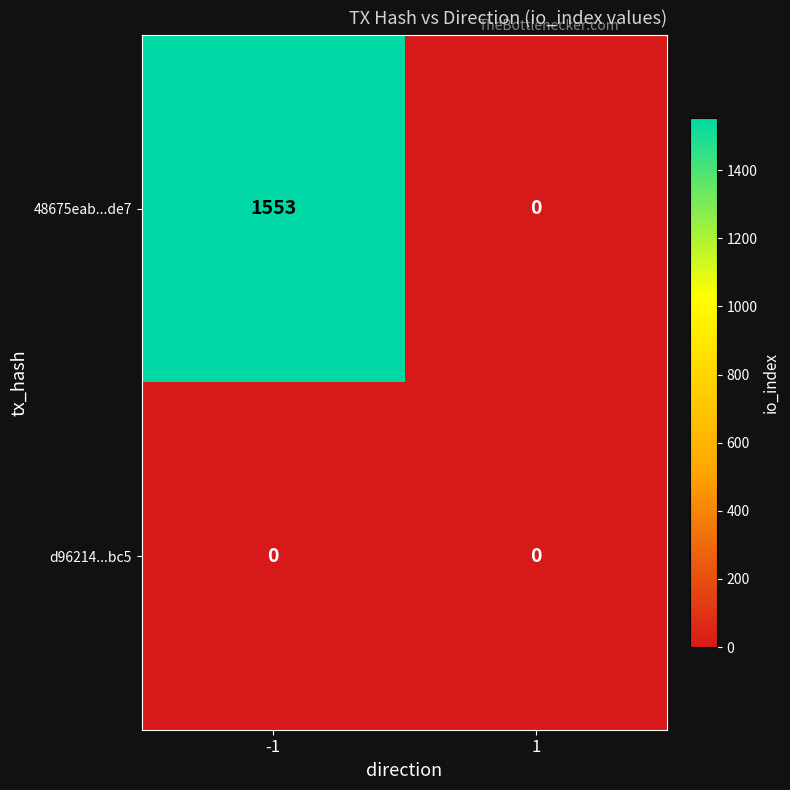

Reading left to right, extract all data points from this chart.

48675eab...de7: 1553	0
d96214...bc5: 0	0